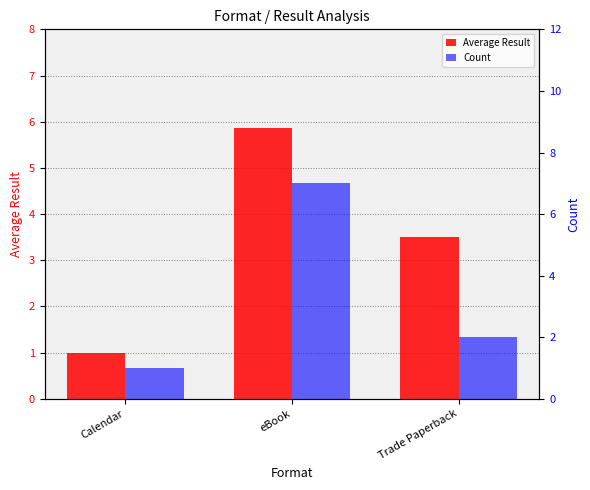

Rank the categories by Count value from lowest to highest.

Calendar, Trade Paperback, eBook